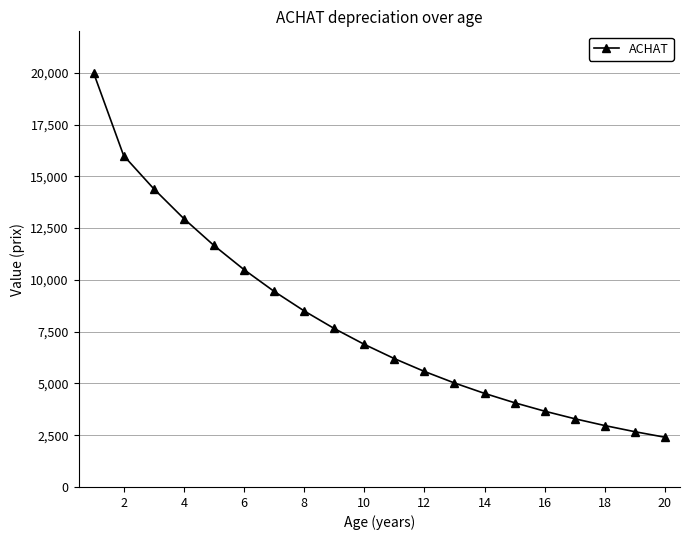

How many lines are shown in the chart?

1